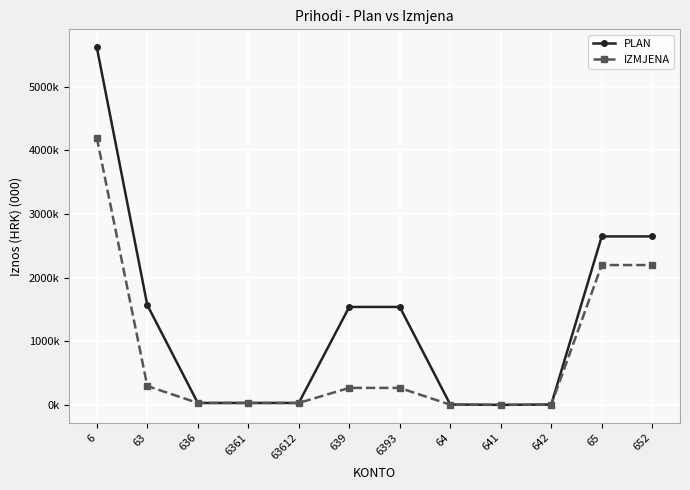

Which category has the lowest value in the IZMJENA series?

641